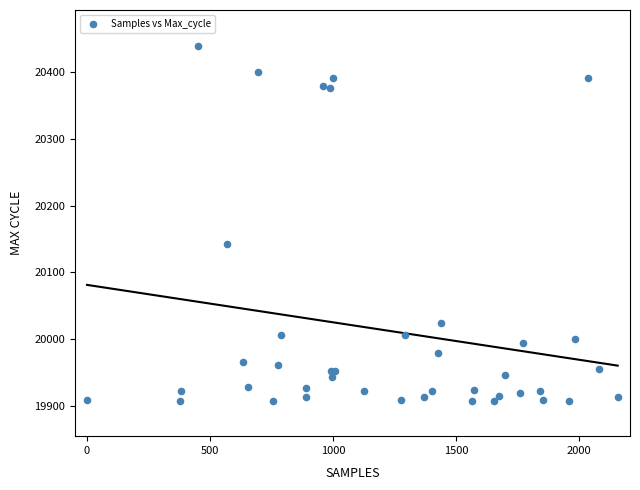

What Y value in the scatter plot is closest to 20174?

20143